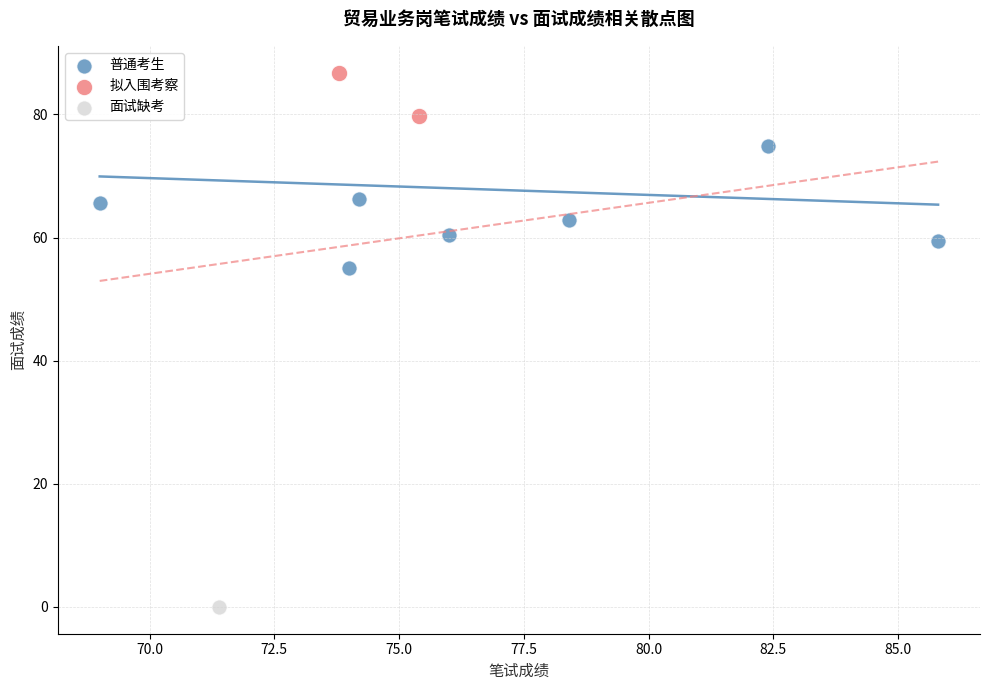

What are all the series names shown in the legend?

普通考生, 拟入围考察, 面试缺考